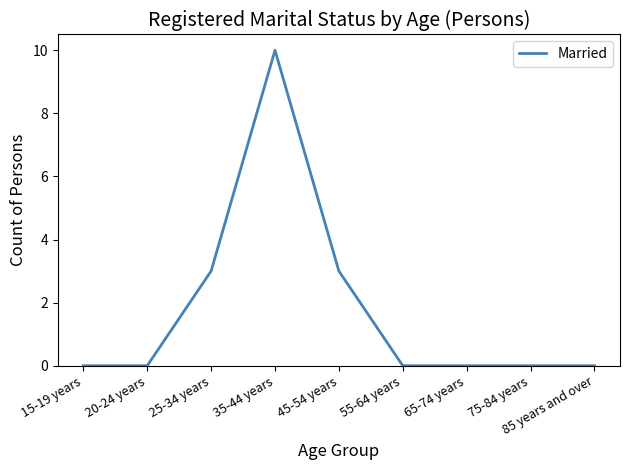

What is the difference between the maximum and minimum values?

10